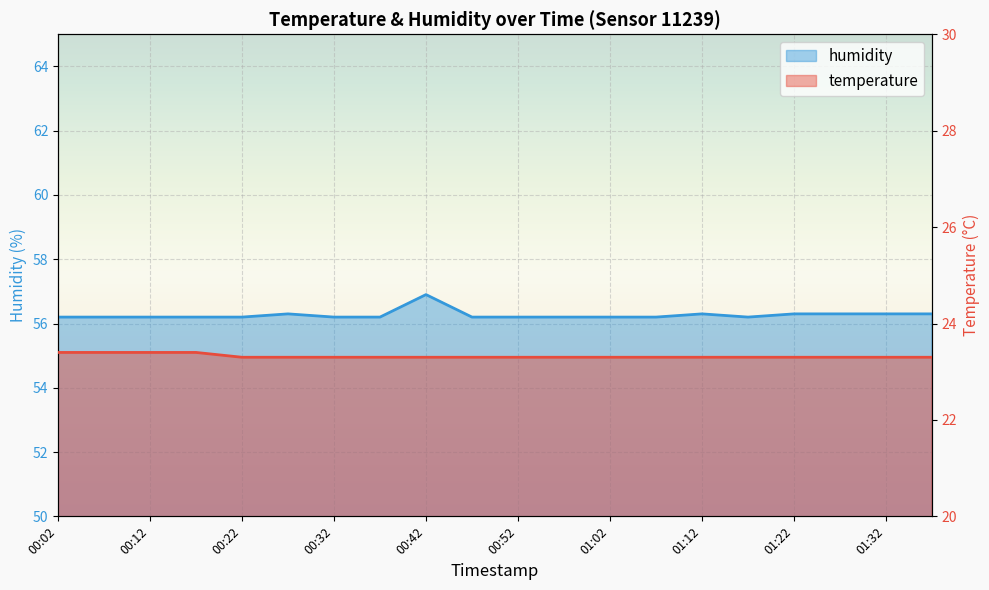

What position from the right is 01:02?

8